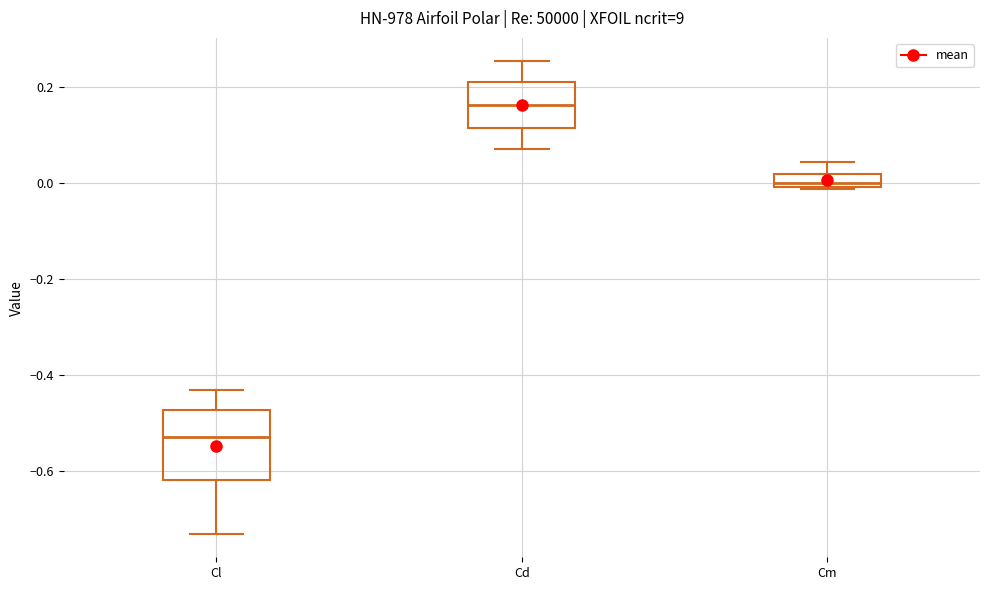

Comparing the boxes themselves (not the whiskers), which one is the tallest?

Cl